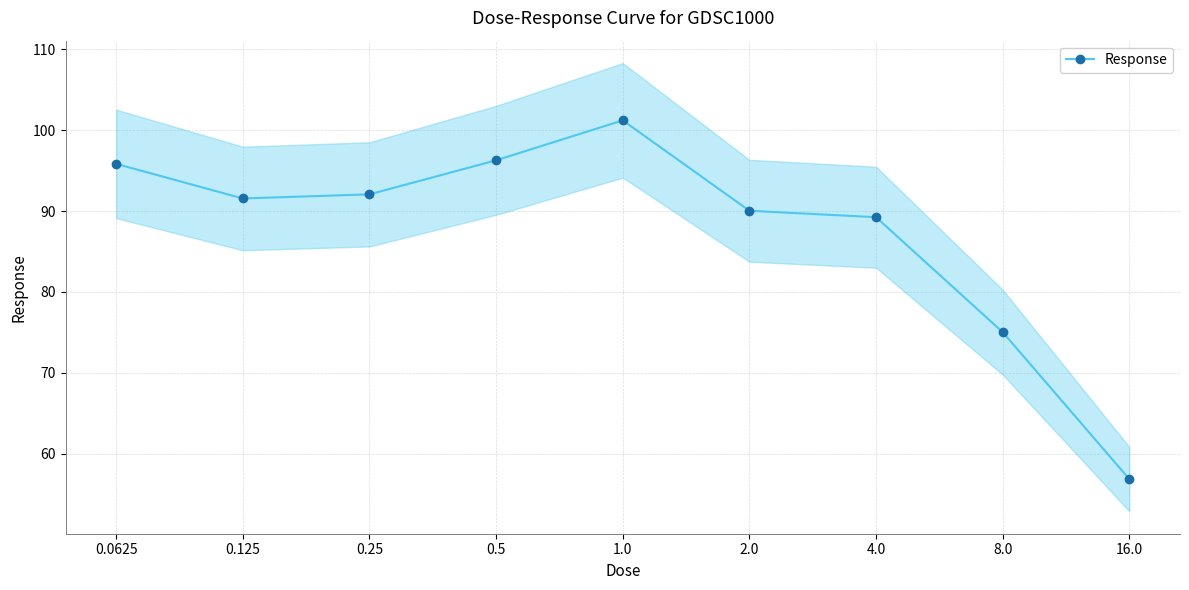

Where is the first local maximum?

1.0